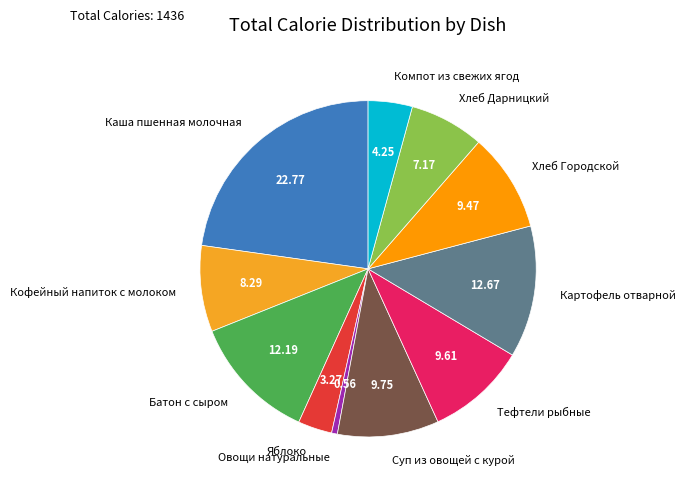

What is the largest slice in the pie chart?

Каша пшенная молочная